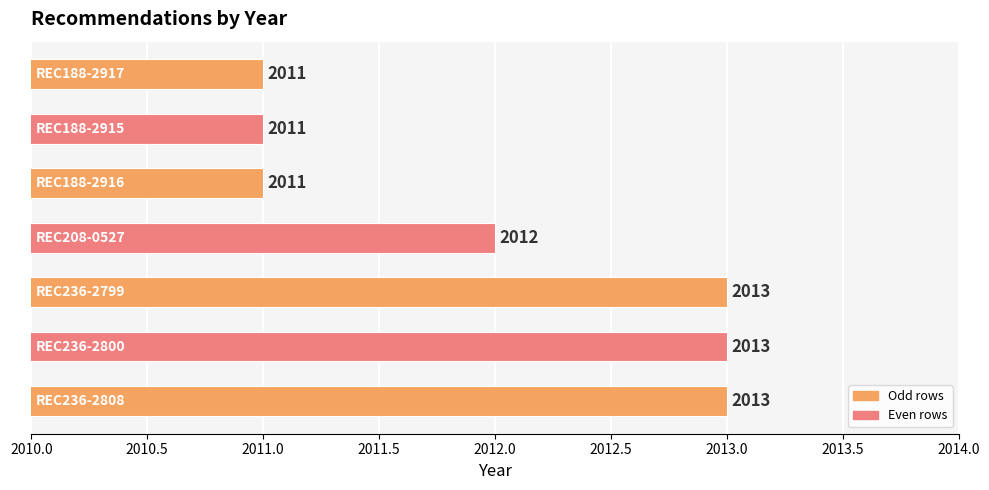

How many values are between 2011 and 2013?

7